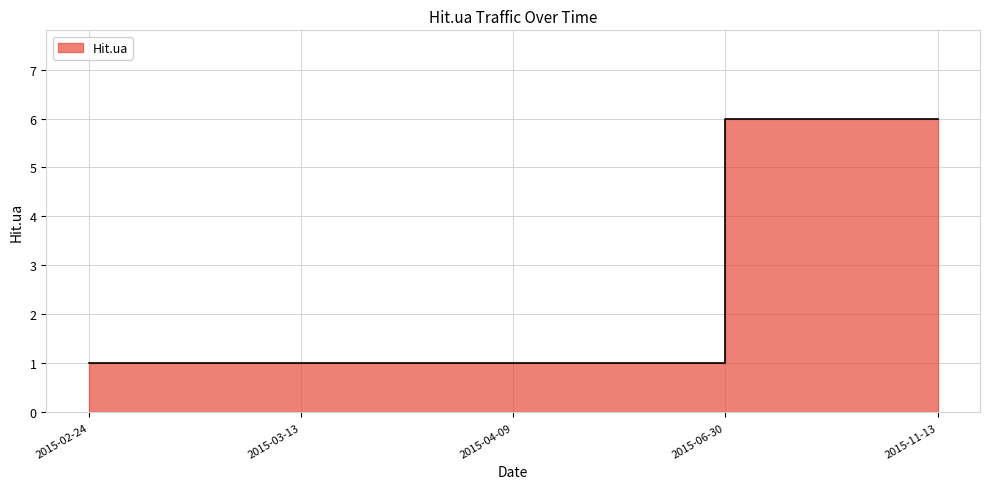

What is the label of the 3rd point from the left?

2015-04-09